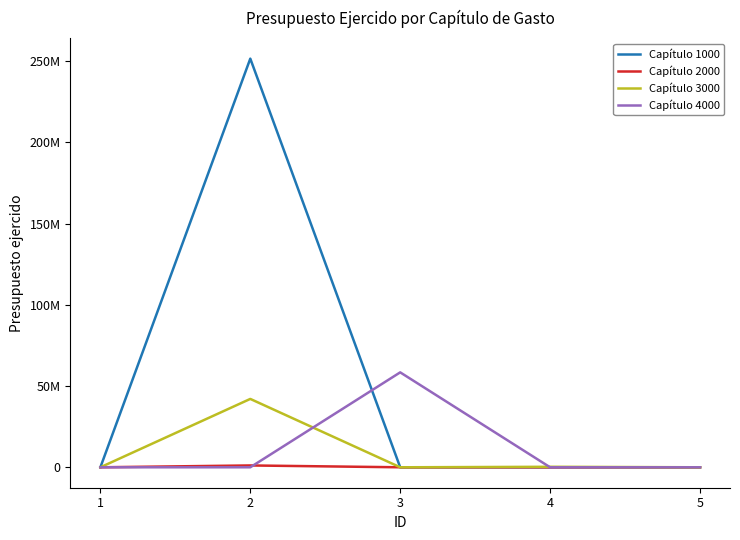

The Capítulo 4000 series shows 0.0 at 5. True or false?

True